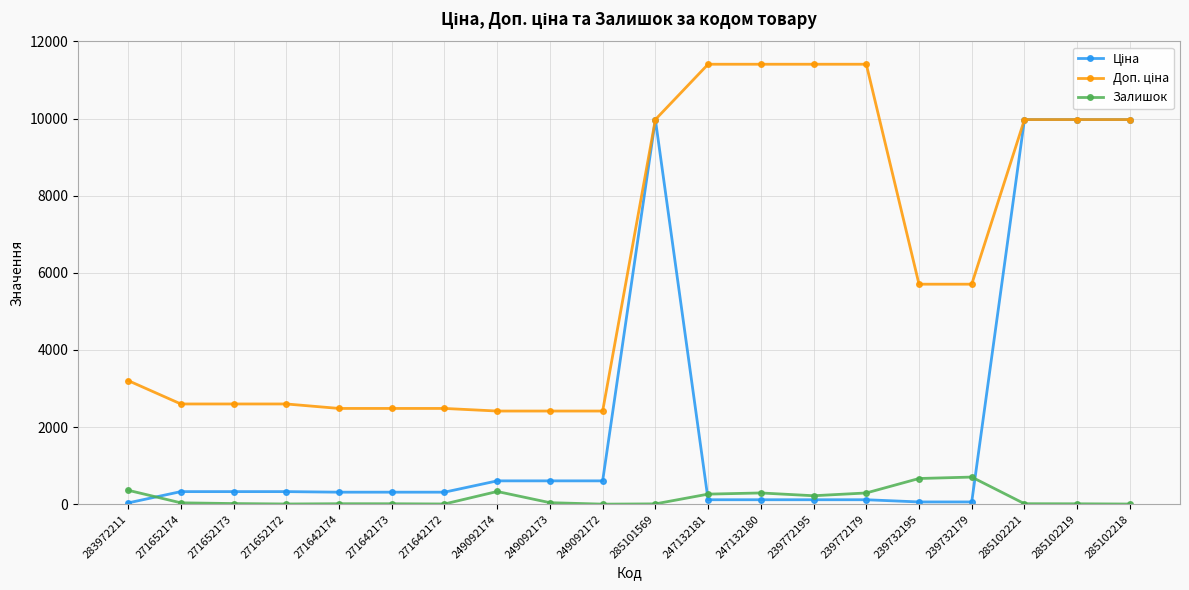

How many distinct data groups are displayed?

3